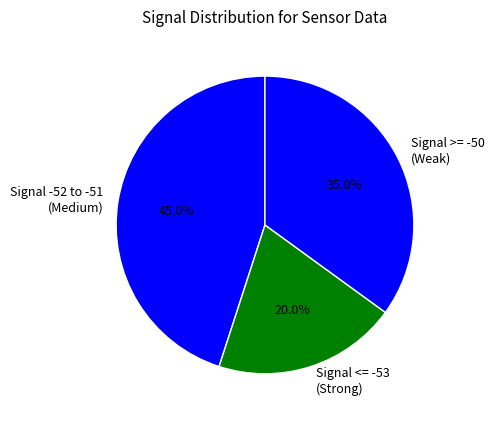

What is the smallest slice in the pie chart?

Signal <= -53 (Strong)